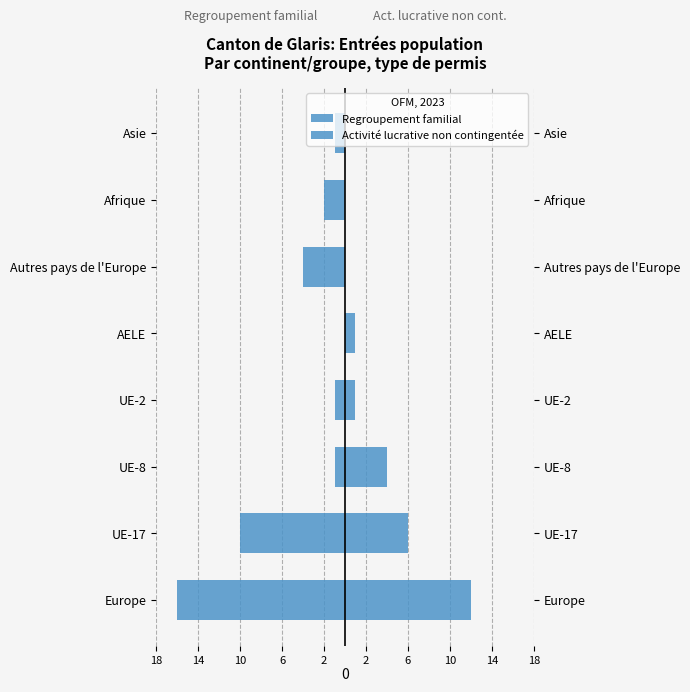

Are the bars grouped side by side (vs. stacked)?

Yes